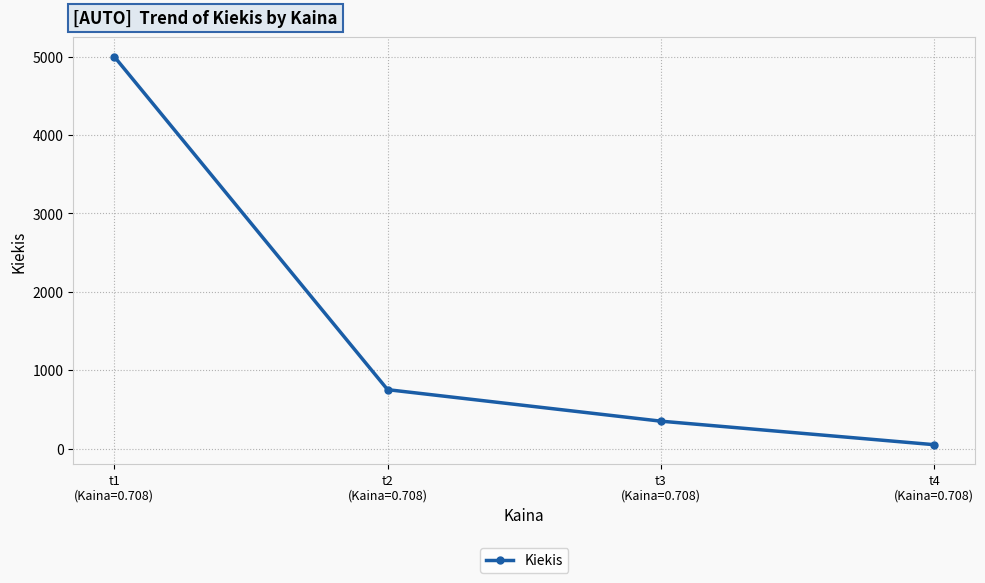

What is the difference between the maximum and minimum values?

4950